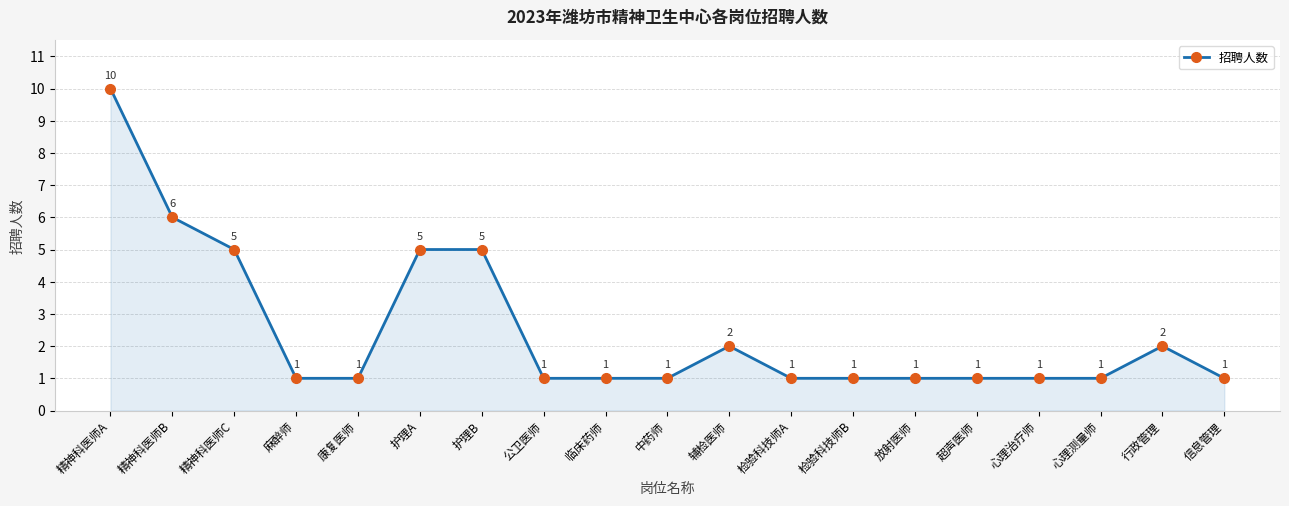

What is the ratio of the value at 心理治疗师 to the value at 康复医师?

1.0